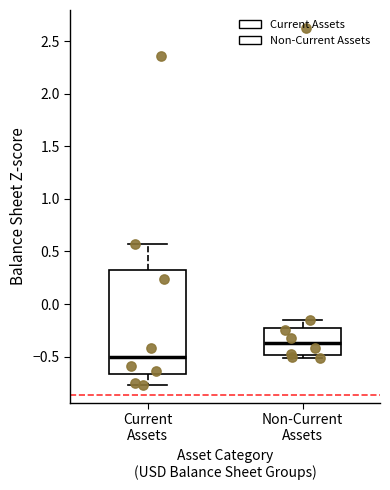

Comparing the boxes themselves (not the whiskers), which one is the tallest?

Current Assets